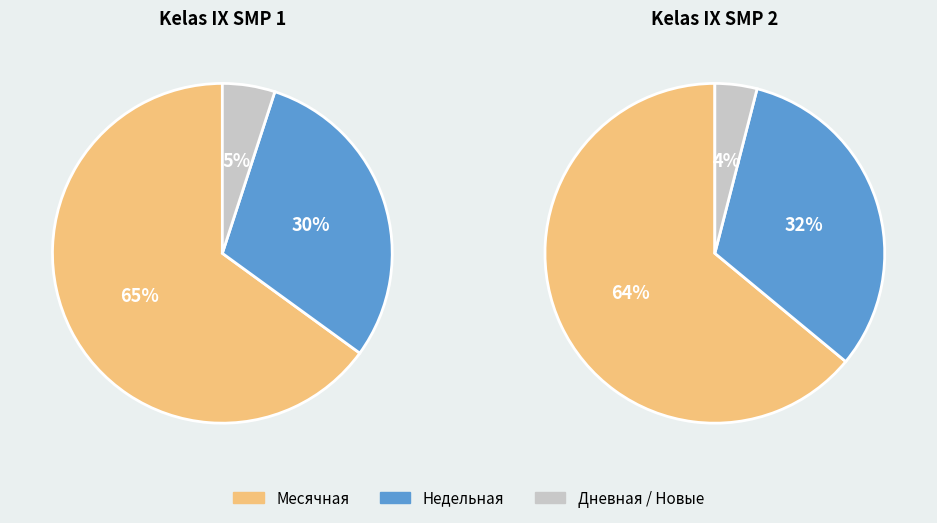

Which series has the widest spread of values?

Месячная